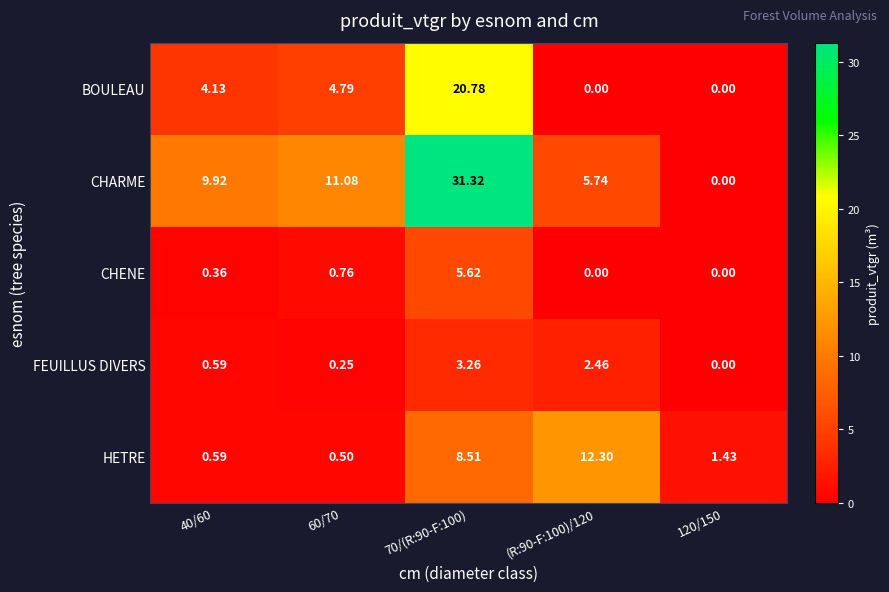

Which series has the largest range (max minus min)?

CHARME